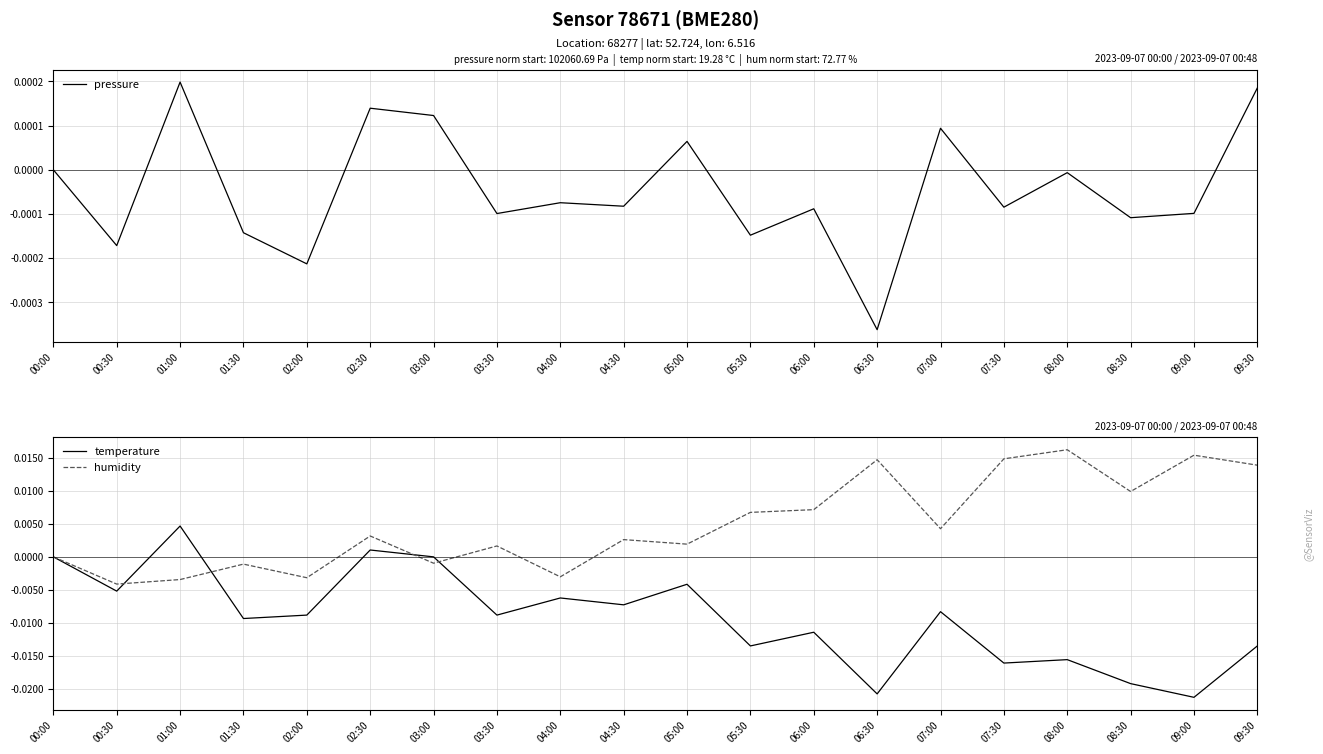

How many distinct data groups are displayed?

3